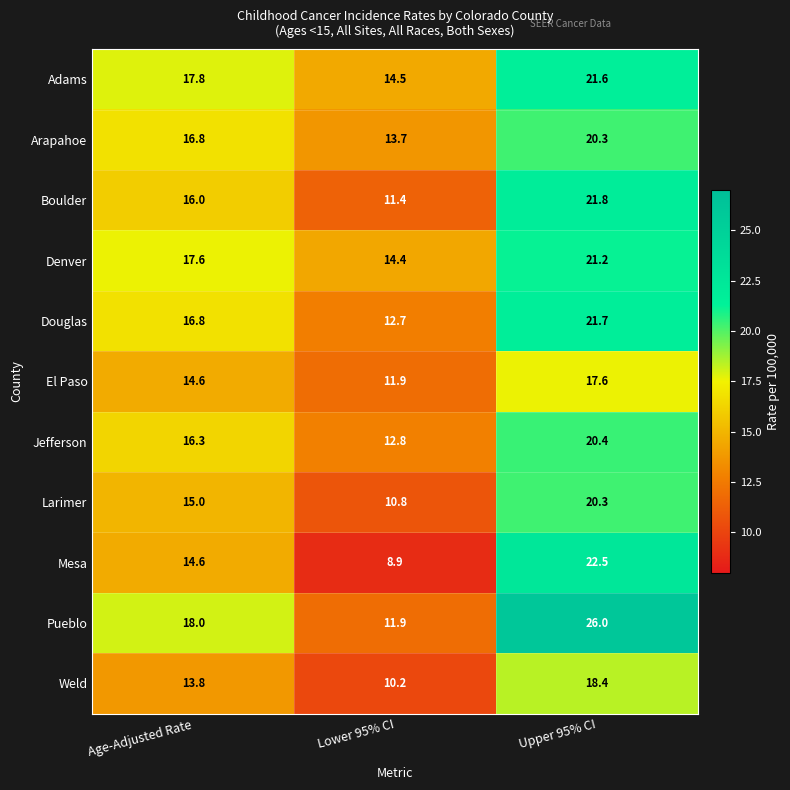

At which label is Pueblo closest to 18?

Age-Adjusted Rate